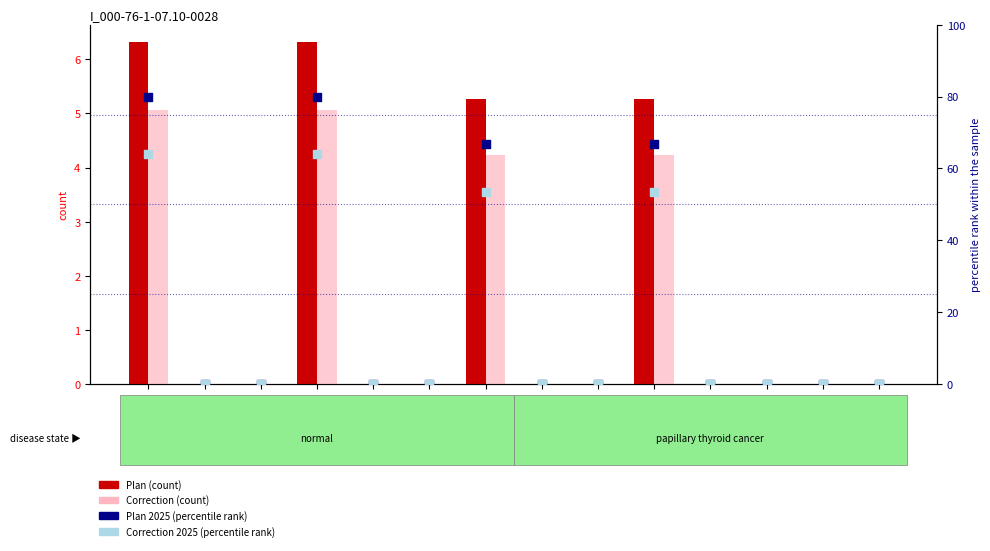

Which series has the widest spread of Y values?

Plan 2025 (percentile rank)